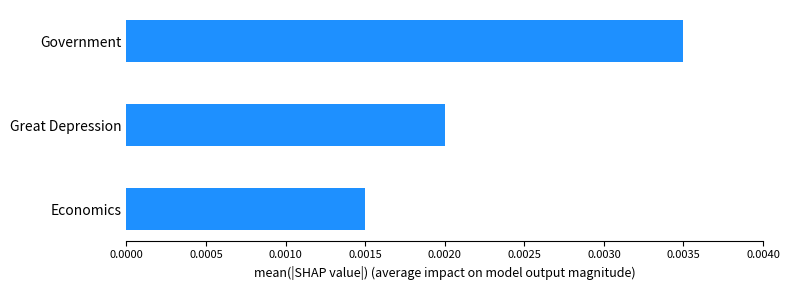

Count the values in the range 0 to 1.

3